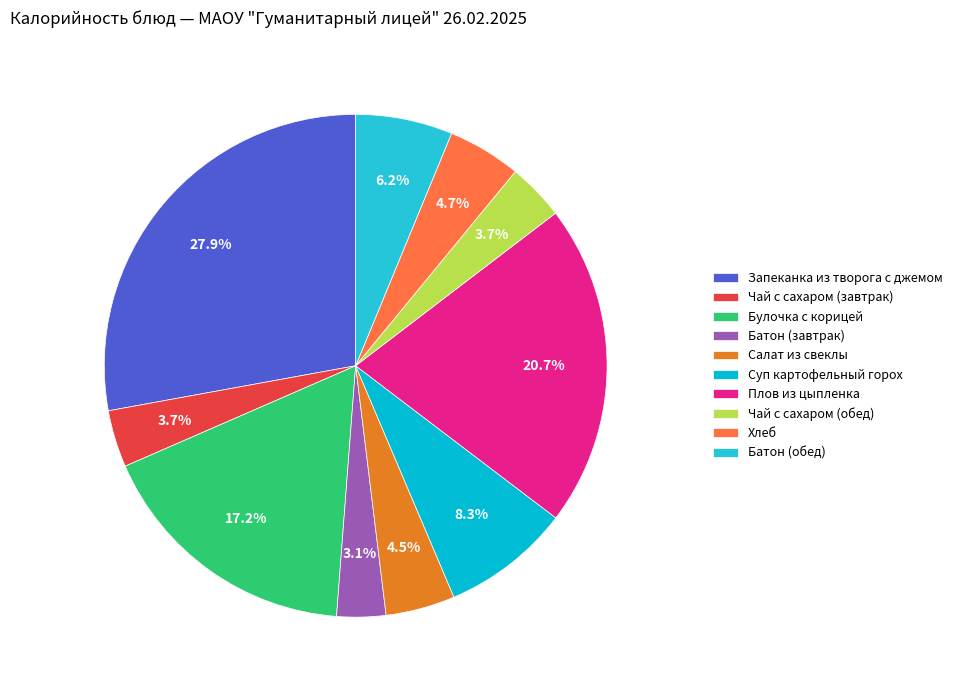

How many segments does this pie chart have?

10